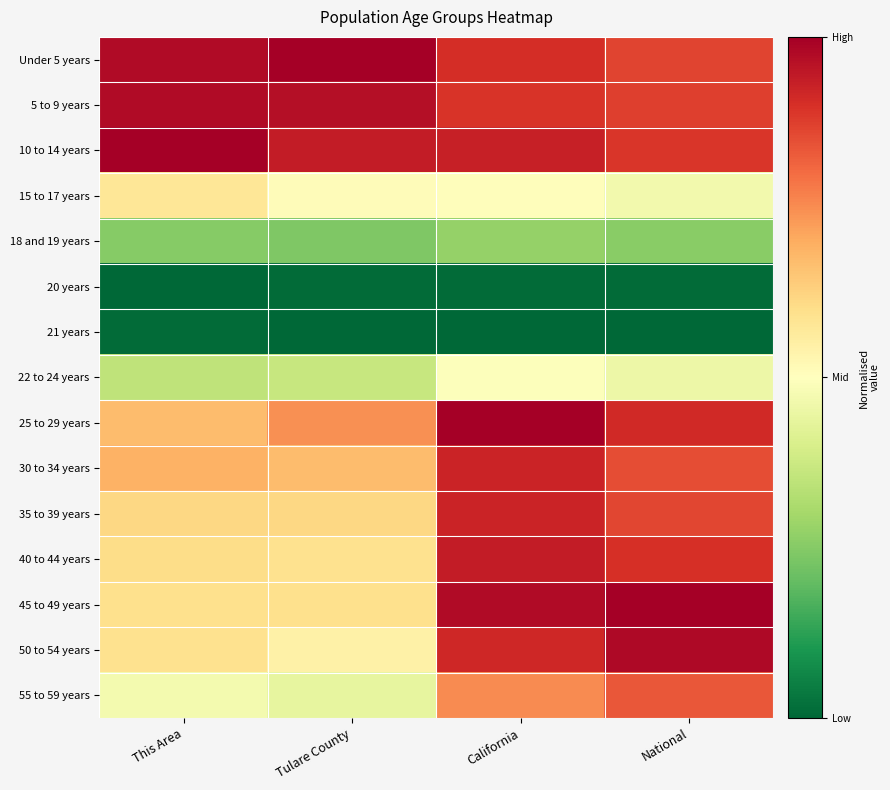

Reading left to right, what are all the values shown in this chart?

Under 5 years: This Area=1.0	Tulare County=1.0	California=0.9	National=0.9
5 to 9 years: This Area=1.0	Tulare County=1.0	California=0.9	National=0.9
10 to 14 years: This Area=1.0	Tulare County=0.9	California=0.9	National=0.9
15 to 17 years: This Area=0.6	Tulare County=0.5	California=0.5	National=0.5
18 and 19 years: This Area=0.2	Tulare County=0.2	California=0.3	National=0.3
20 years: This Area=0.0	Tulare County=0.0	California=0.0	National=0.0
21 years: This Area=0.0	Tulare County=0.0	California=0.0	National=0.0
22 to 24 years: This Area=0.3	Tulare County=0.4	California=0.5	National=0.5
25 to 29 years: This Area=0.7	Tulare County=0.7	California=1.0	National=0.9
30 to 34 years: This Area=0.7	Tulare County=0.7	California=0.9	National=0.9
35 to 39 years: This Area=0.6	Tulare County=0.6	California=0.9	National=0.9
40 to 44 years: This Area=0.6	Tulare County=0.6	California=0.9	National=0.9
45 to 49 years: This Area=0.6	Tulare County=0.6	California=1.0	National=1.0
50 to 54 years: This Area=0.6	Tulare County=0.5	California=0.9	National=1.0
55 to 59 years: This Area=0.5	Tulare County=0.4	California=0.8	National=0.8